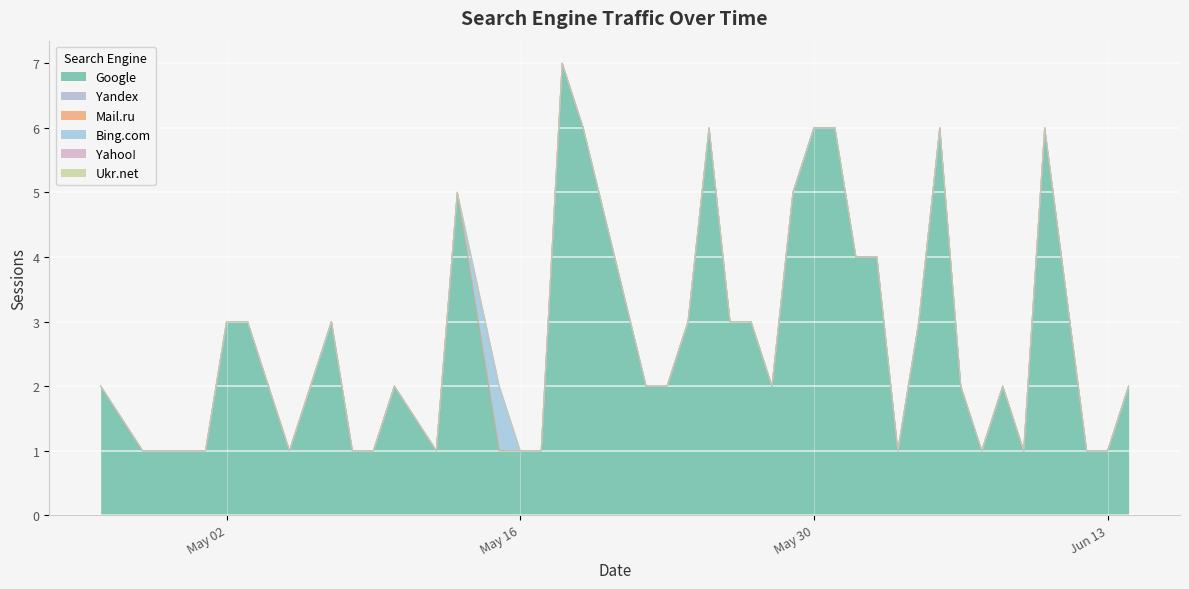

Is the value of Yahoo! at 2022-04-26 greater than the value of Bing.com at 2022-06-07?

No